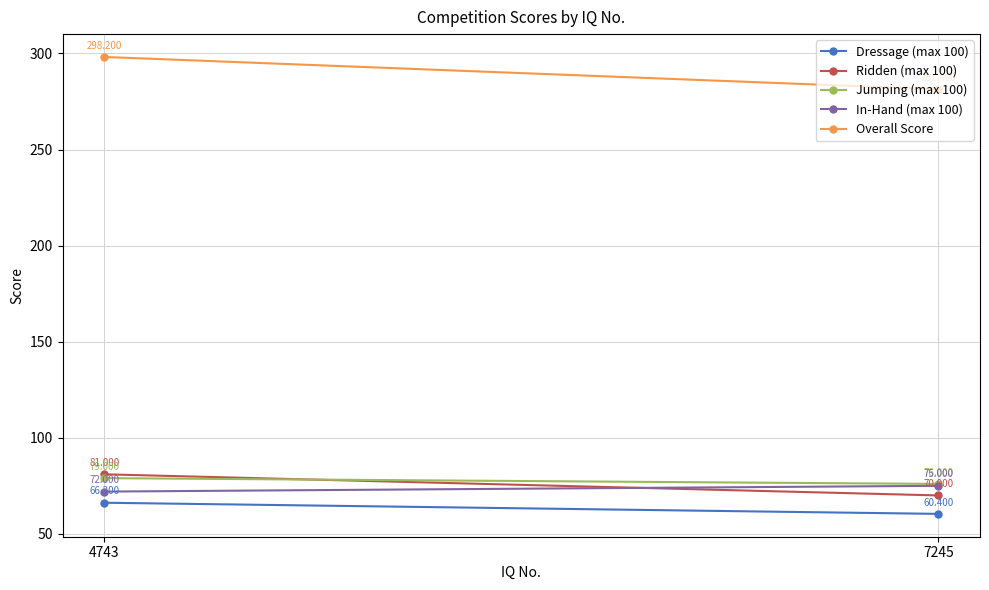

What are all the series names shown in the legend?

Dressage (max 100), Ridden (max 100), Jumping (max 100), In-Hand (max 100), Overall Score